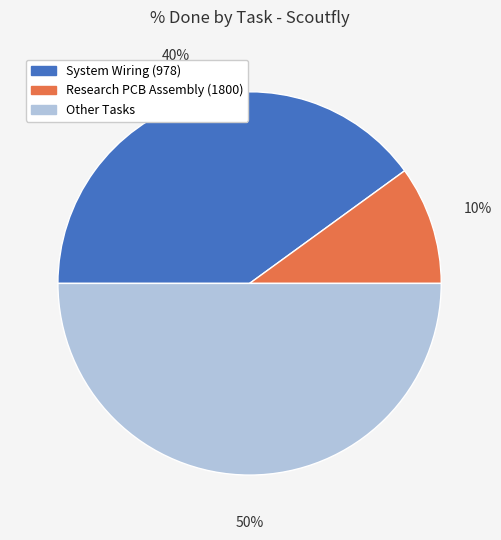

To the nearest percent, what is the difference between the largest and smallest slice percentages?

40%